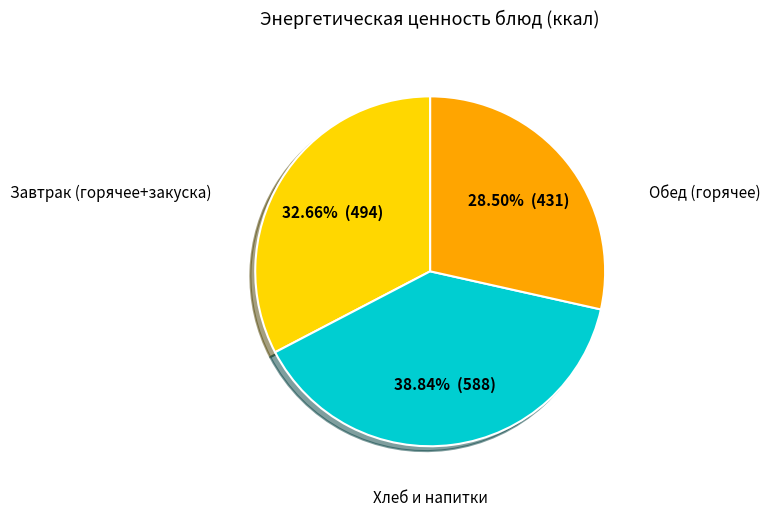

How many segments does this pie chart have?

3